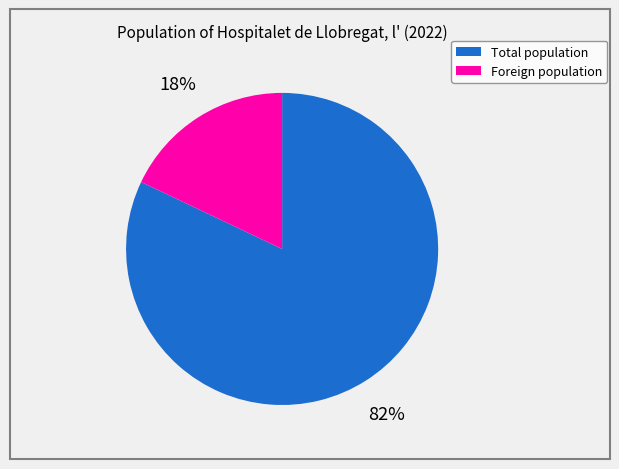

What percentage is the Total population slice, to the nearest percent?

82%